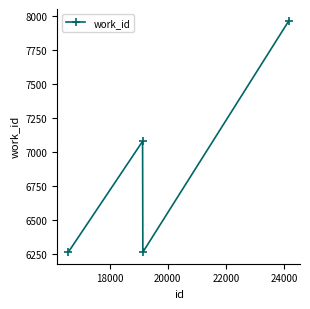

What is the greatest value displayed?

7969